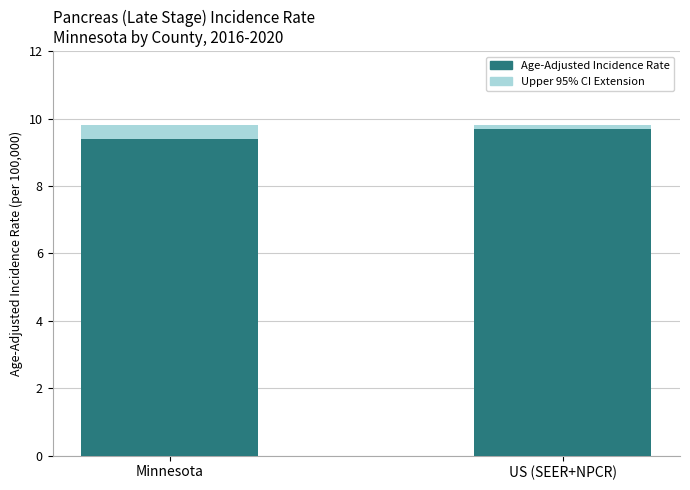

How many data points does each series have?

2